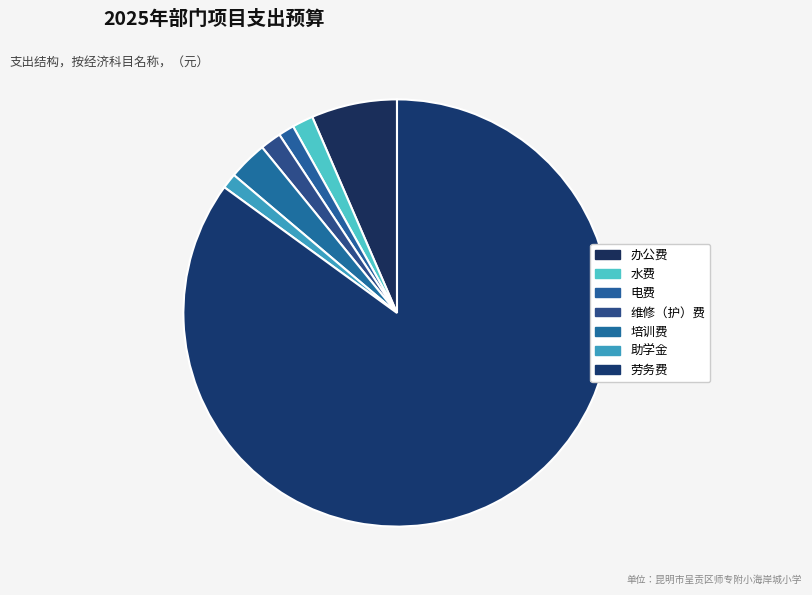

Which slice represents more than half of the pie?

劳务费